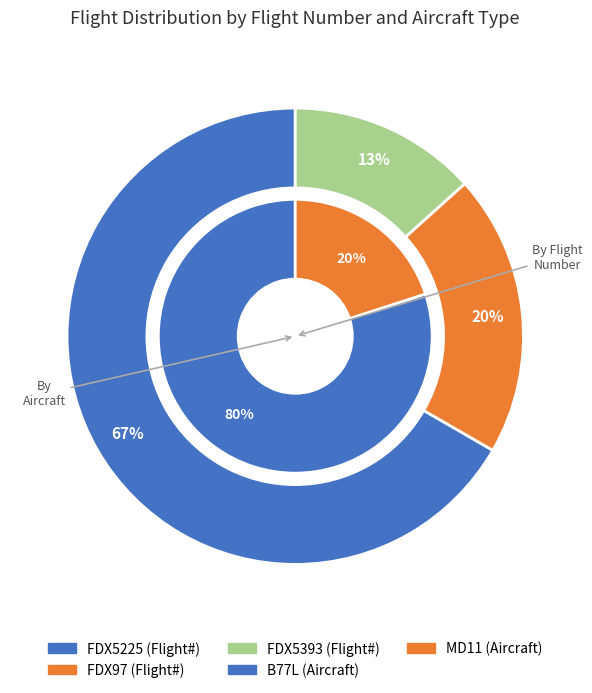

Is it true that FDX5225 is 54% of the pie?

False